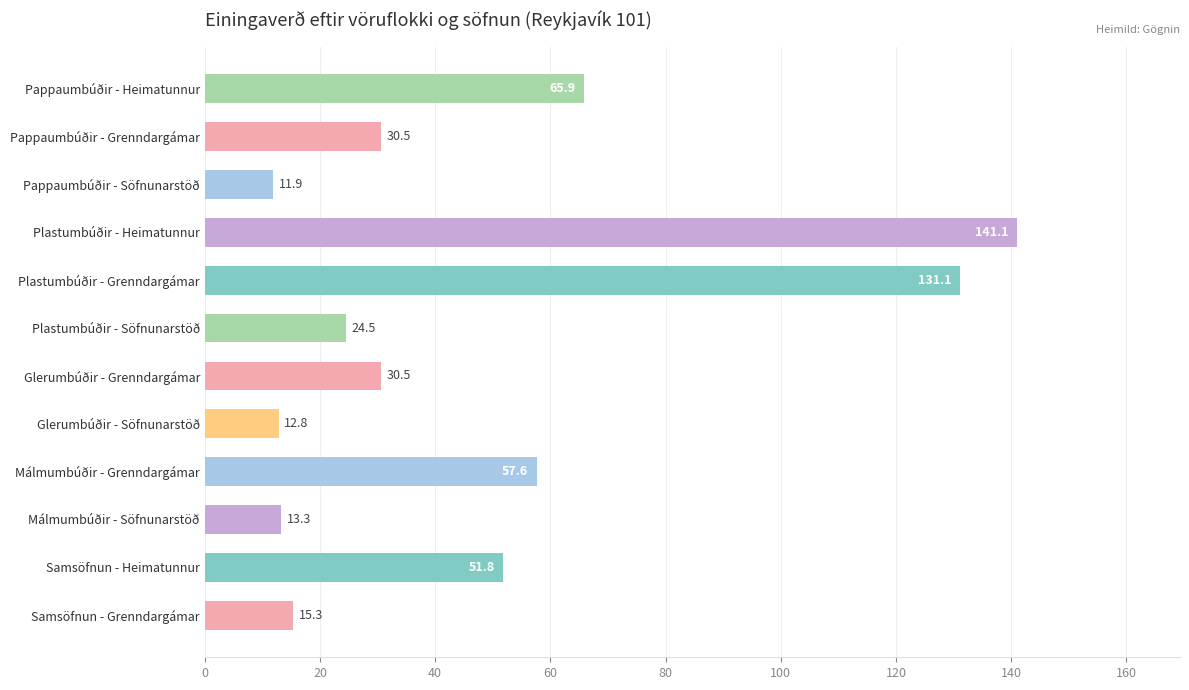

Reading top to bottom, extract all data points from this chart.

65.9	30.5	11.9	141.1	131.1	24.5	30.5	12.8	57.6	13.3	51.8	15.3